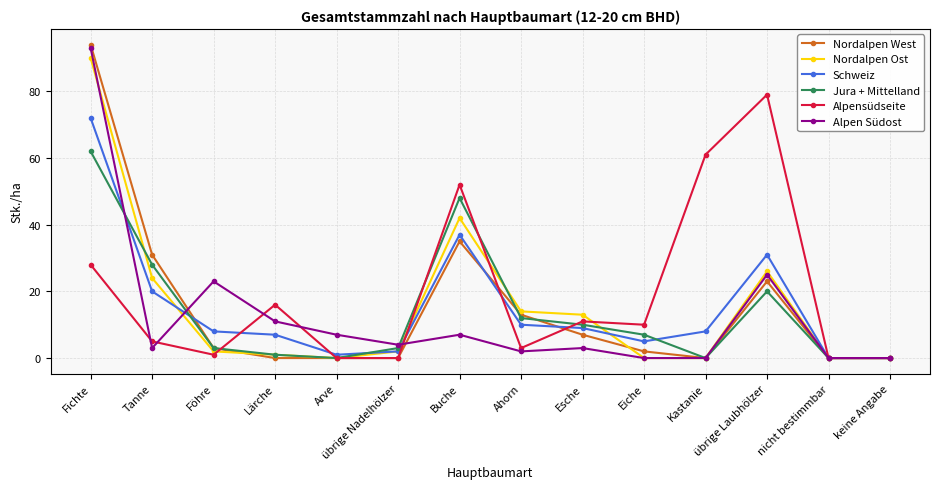

What is the difference between the second highest and minimum values in the Nordalpen Ost series?

42